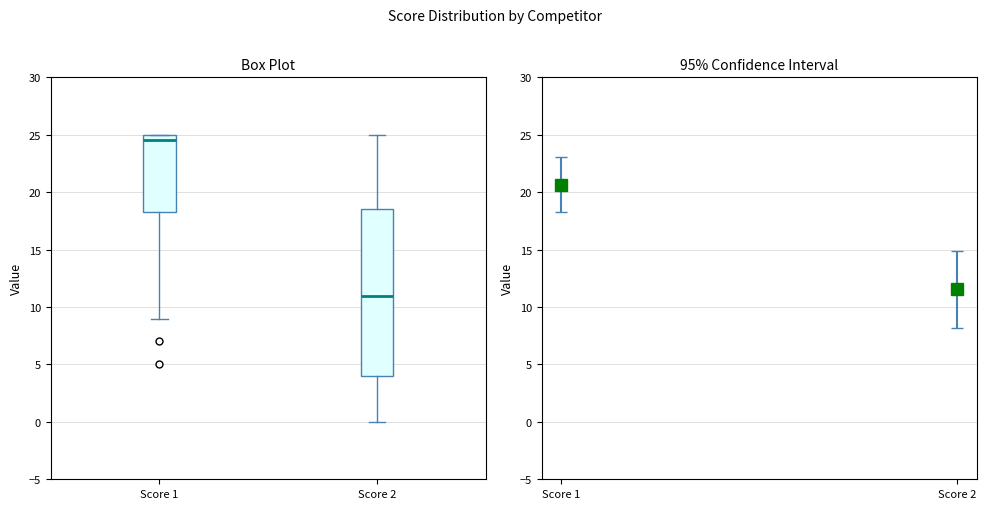

Reading left to right, transcribe this box plot: for each box, give where its median line is, the range the box spans, and where its two whiskers end, as read against the y-axis. The values are not printed on the chart, so give them approximately, as read against the axis.

Score 1: median 24.5, box 18.5 to 25.0, whiskers 9.0 to 25.0
Score 2: median 11.0, box 4.0 to 18.5, whiskers 0.0 to 25.0